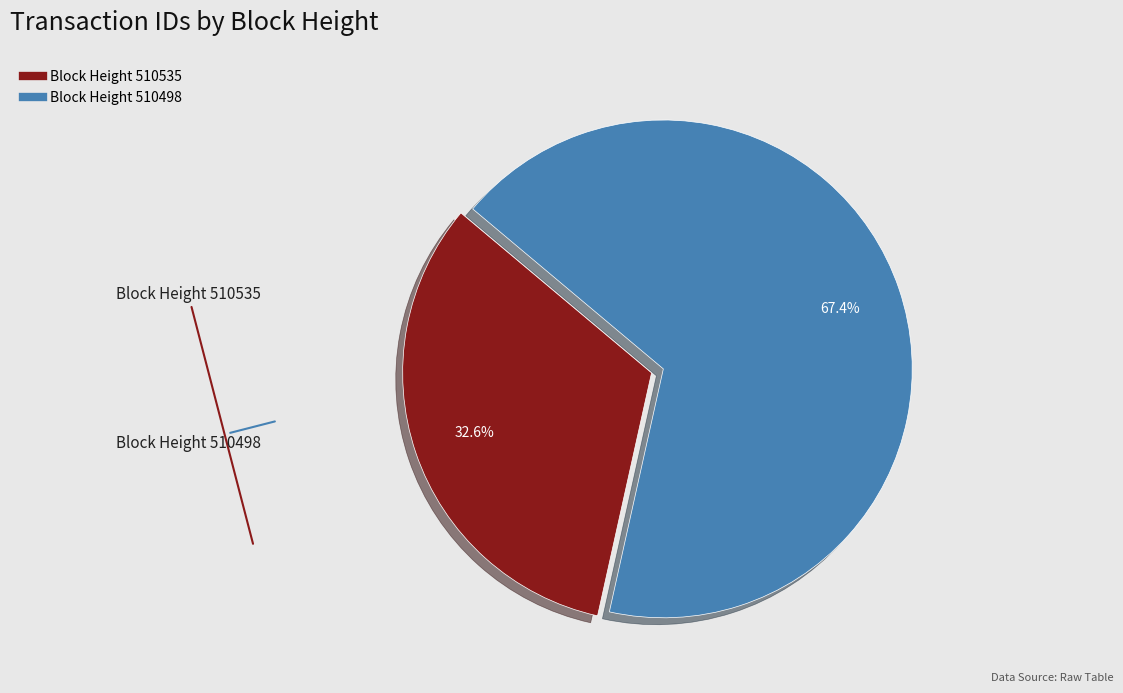

To the nearest percent, what is the difference between the largest and smallest slice percentages?

35%